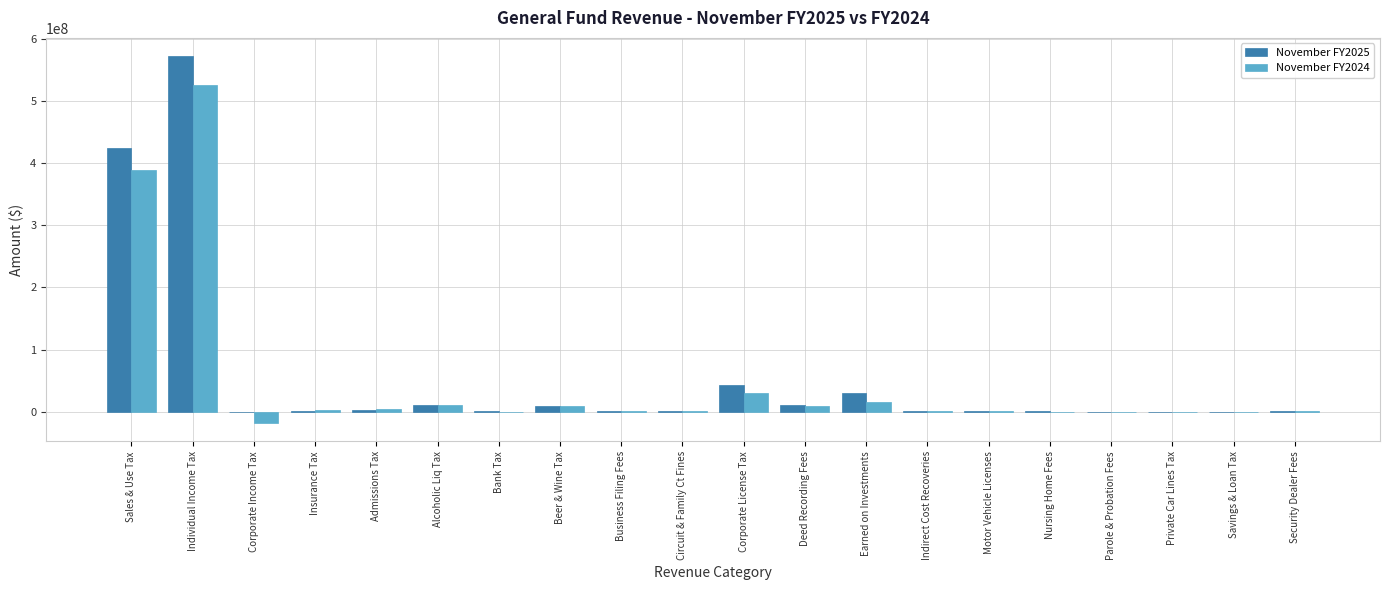

The value of November FY2024 at Savings & Loan Tax is -1.1. True or false?

True